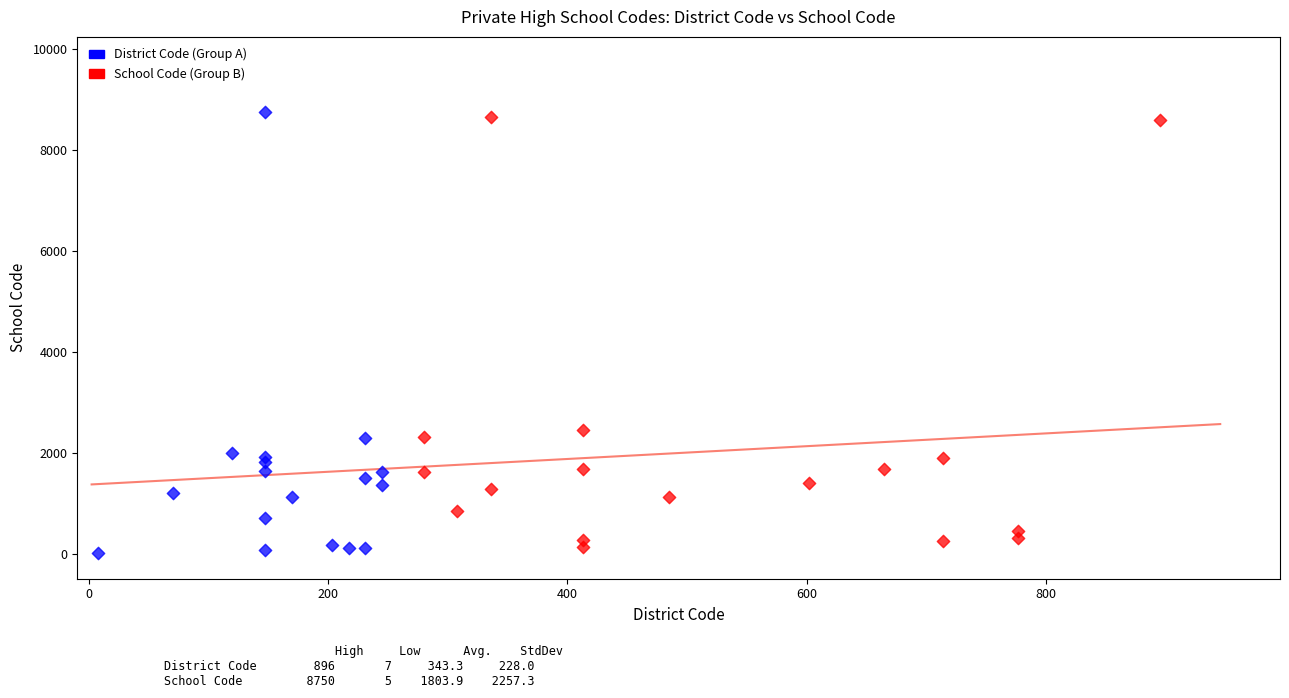

What are all the series names shown in the legend?

District Code (Group A), School Code (Group B)